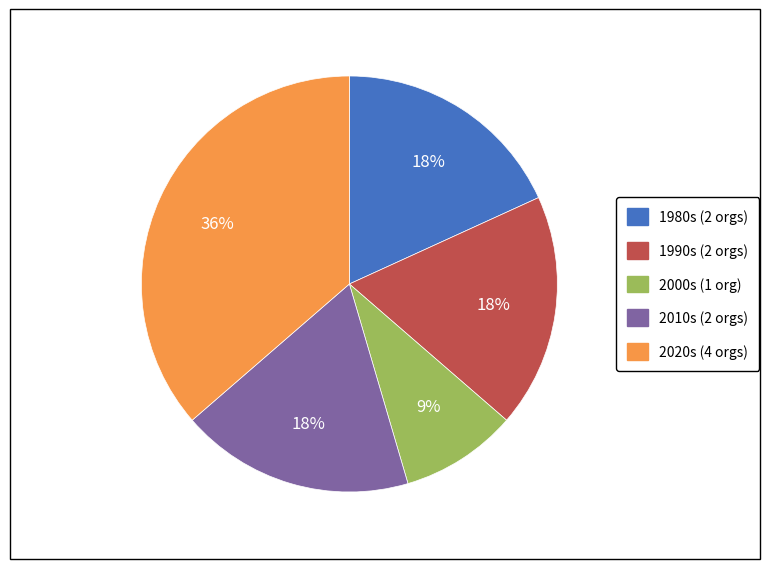

Is there any slice that represents more than half of the pie?

No